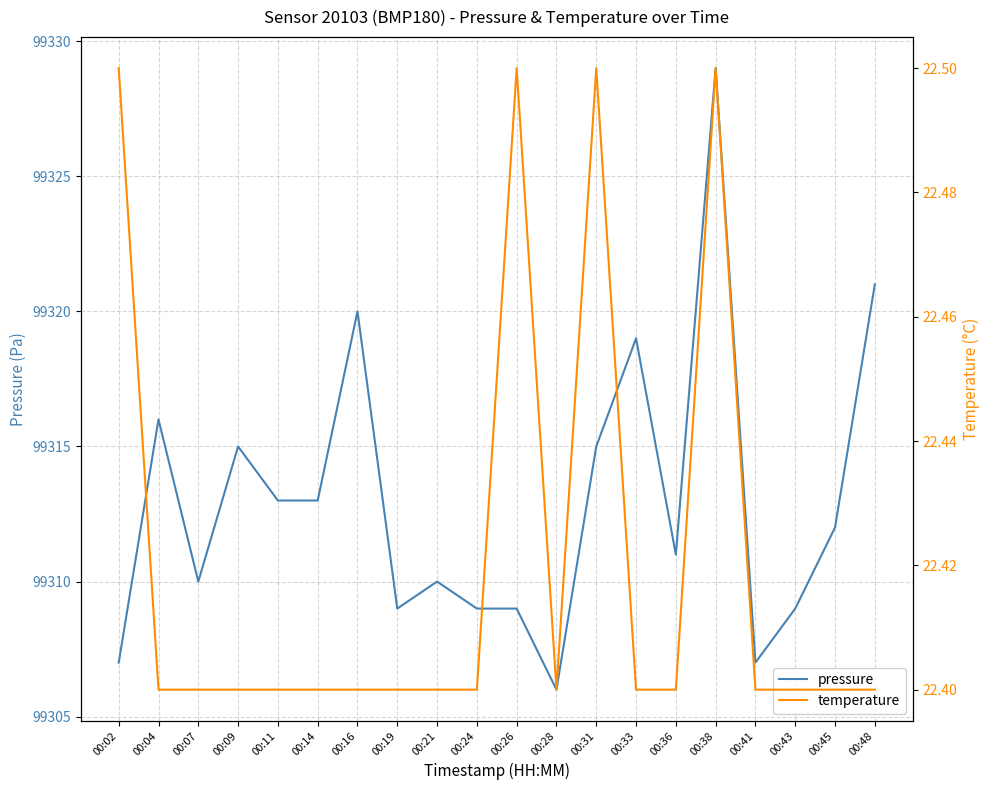

At which category does pressure reach its first local peak?

00:04